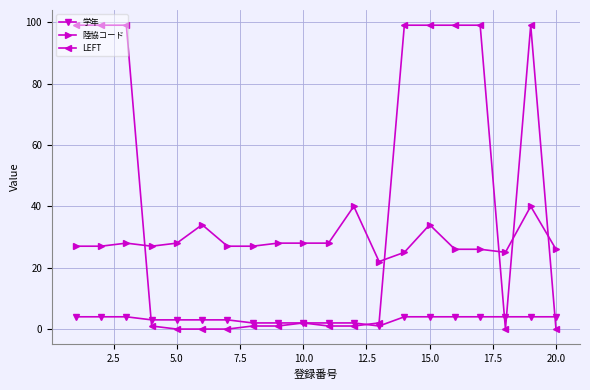

What is the highest value of the LEFT series?

99